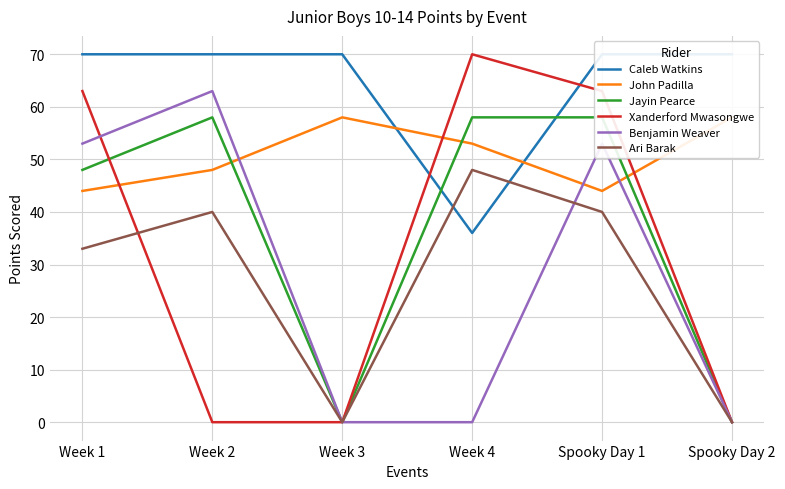

True or false: John Padilla has a value of 58 at Week 3.

True